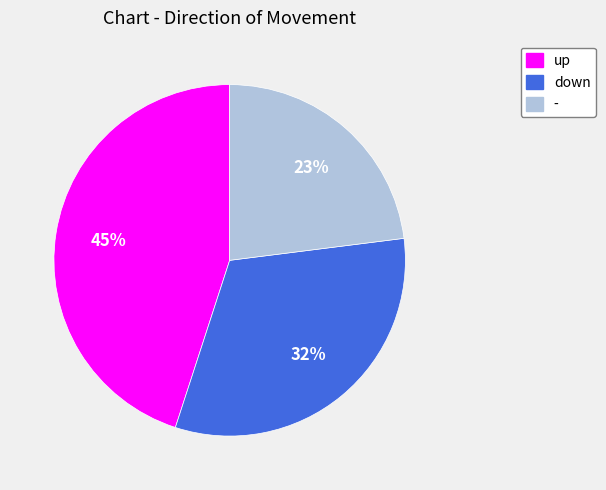

Approximately how many times larger is the value at down compared to up?

0.7